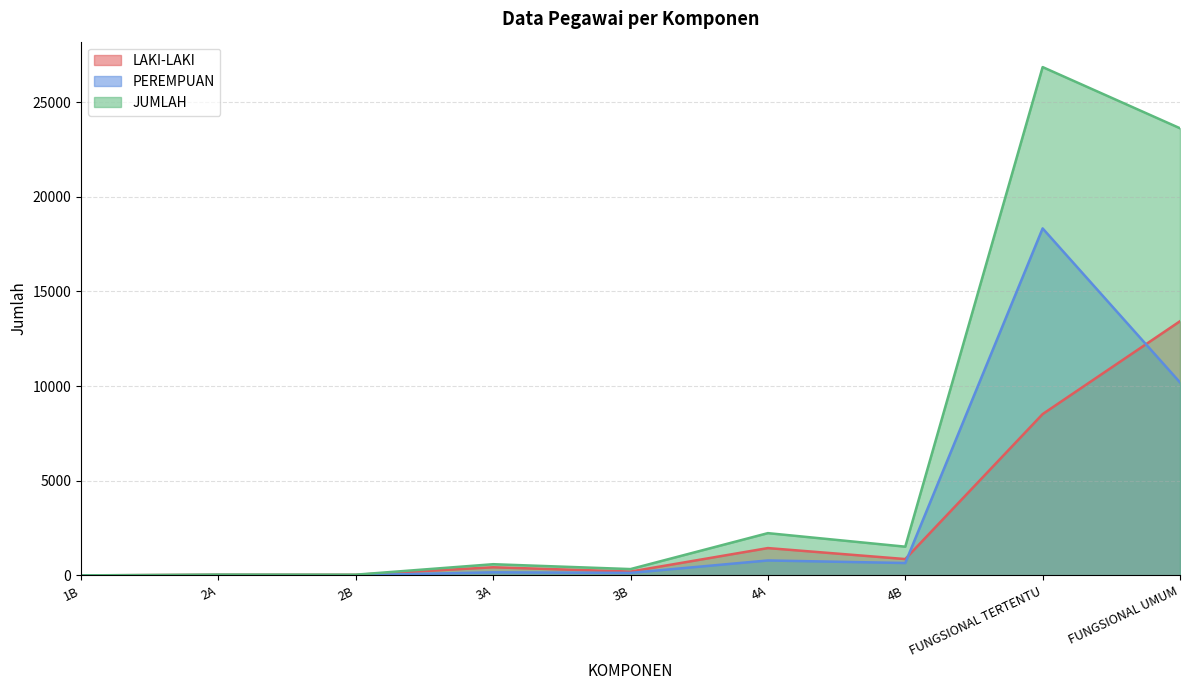

How many categories are shown in the chart?

9